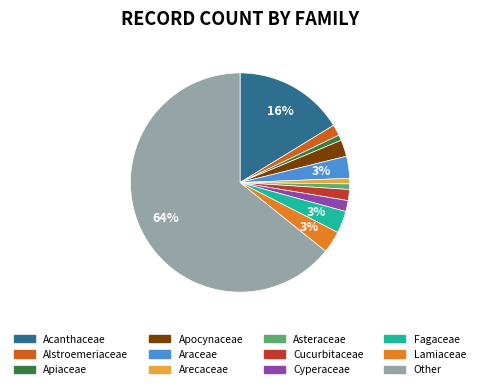

How many segments does this pie chart have?

12